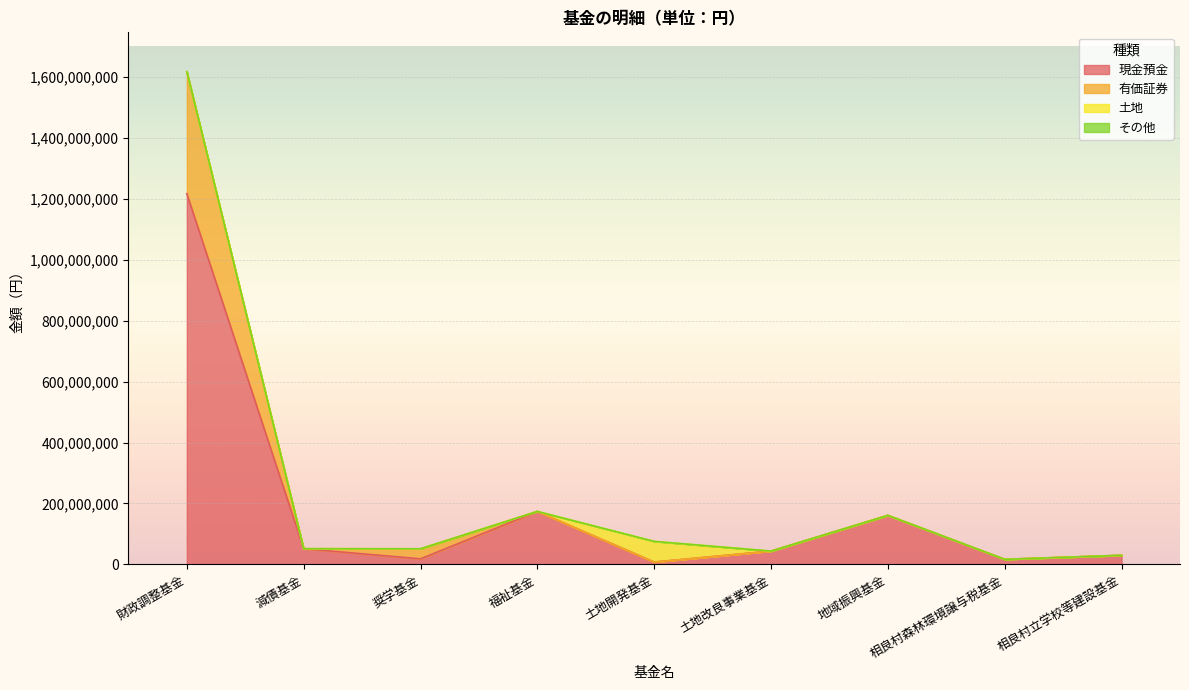

What is the difference between the 現金預金 values at 奨学基金 and 土地改良事業基金?

25402868